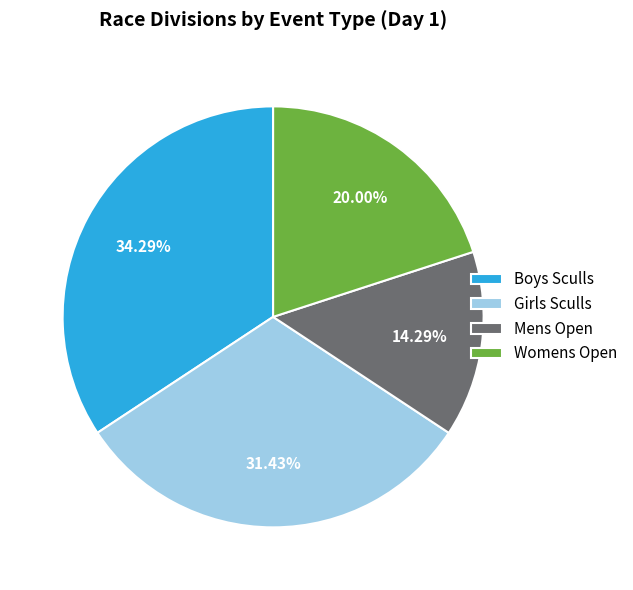

Count the number of slices in the pie.

4